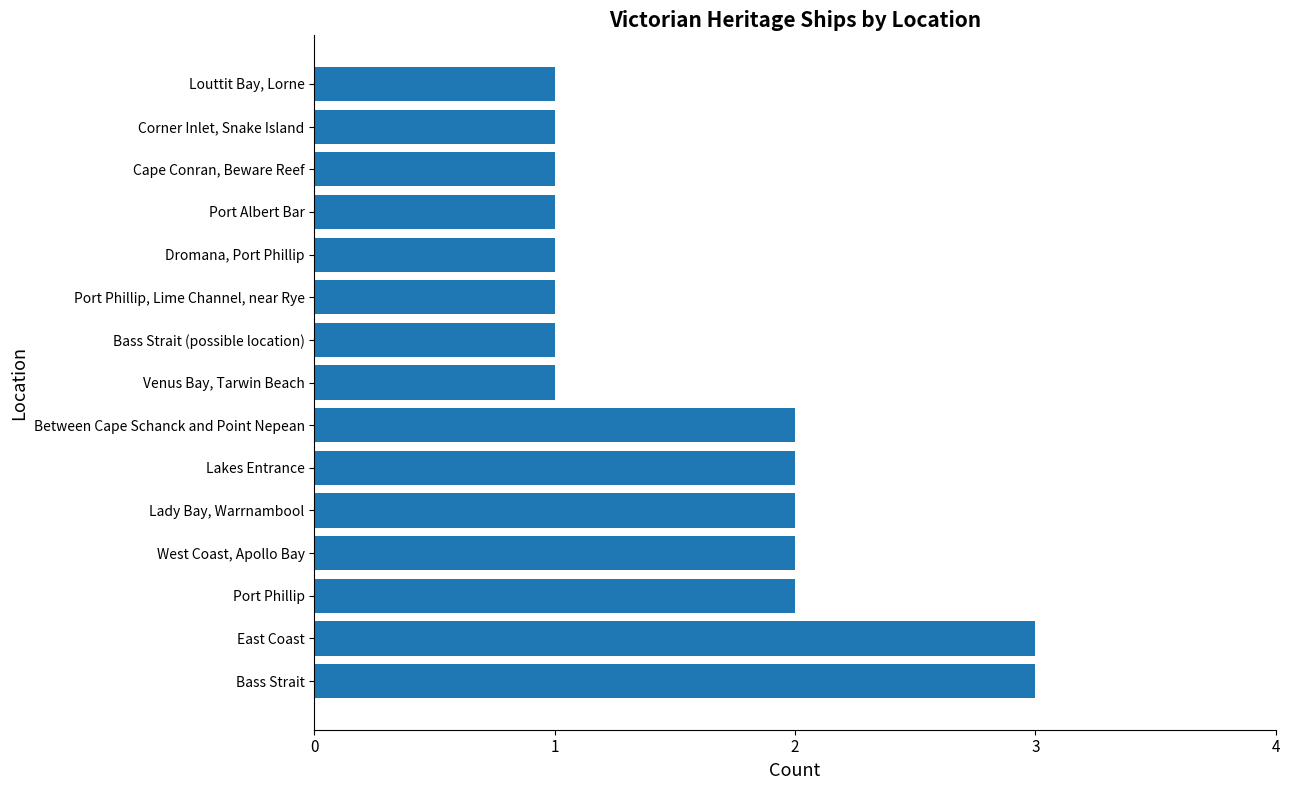

Approximately how many times larger is the value at Lady Bay, Warrnambool compared to Port Phillip?

1.0